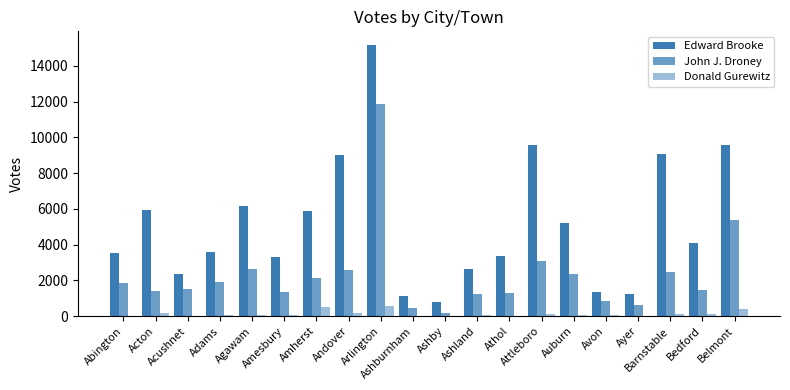

How many categories are shown in the chart?

20